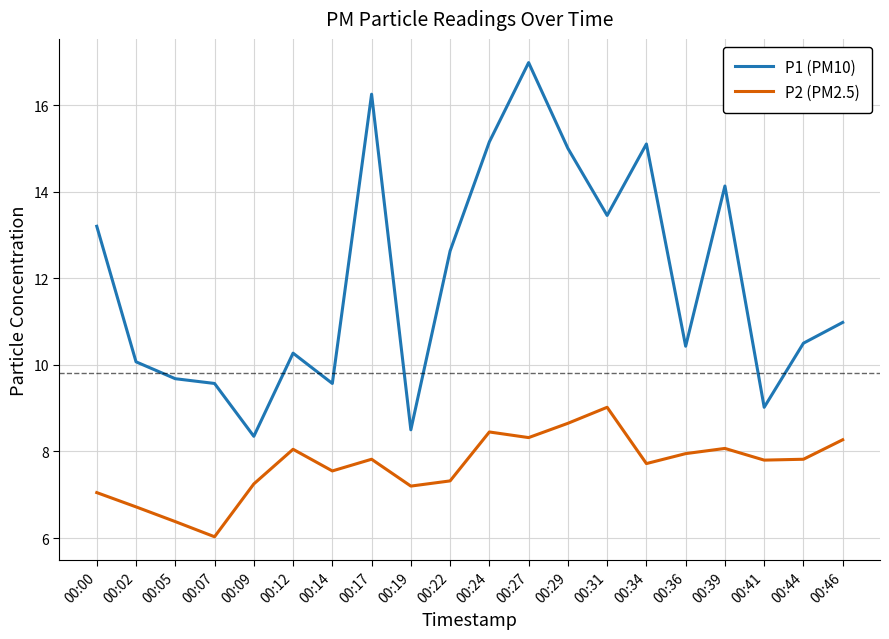

Does the chart display data point markers on the line(s)?

No